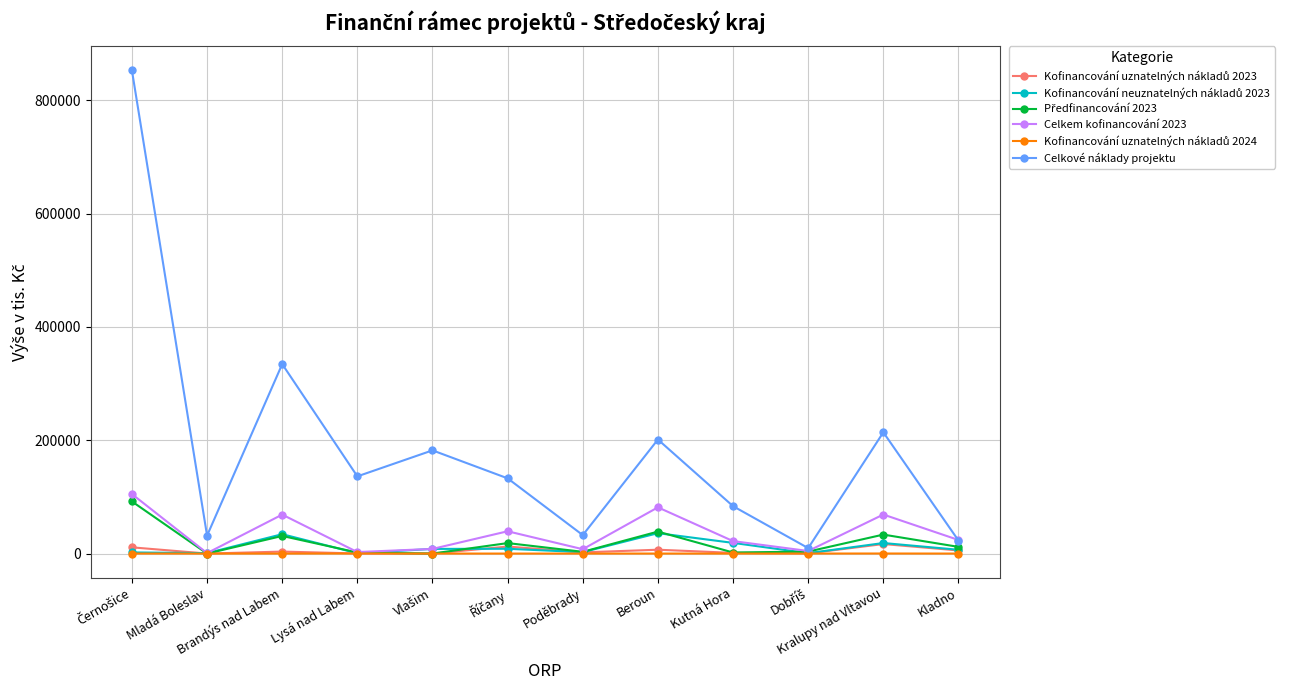

The Celkové náklady projektu series shows 136281.2 at Lysá nad Labem. True or false?

True